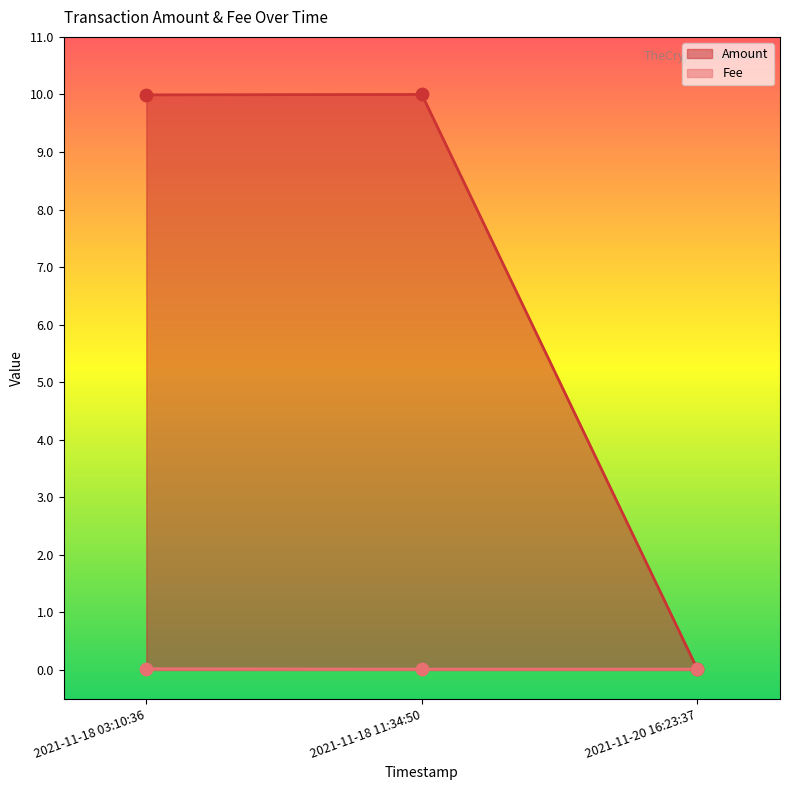

Which series has the largest Y range (max minus min)?

Amount